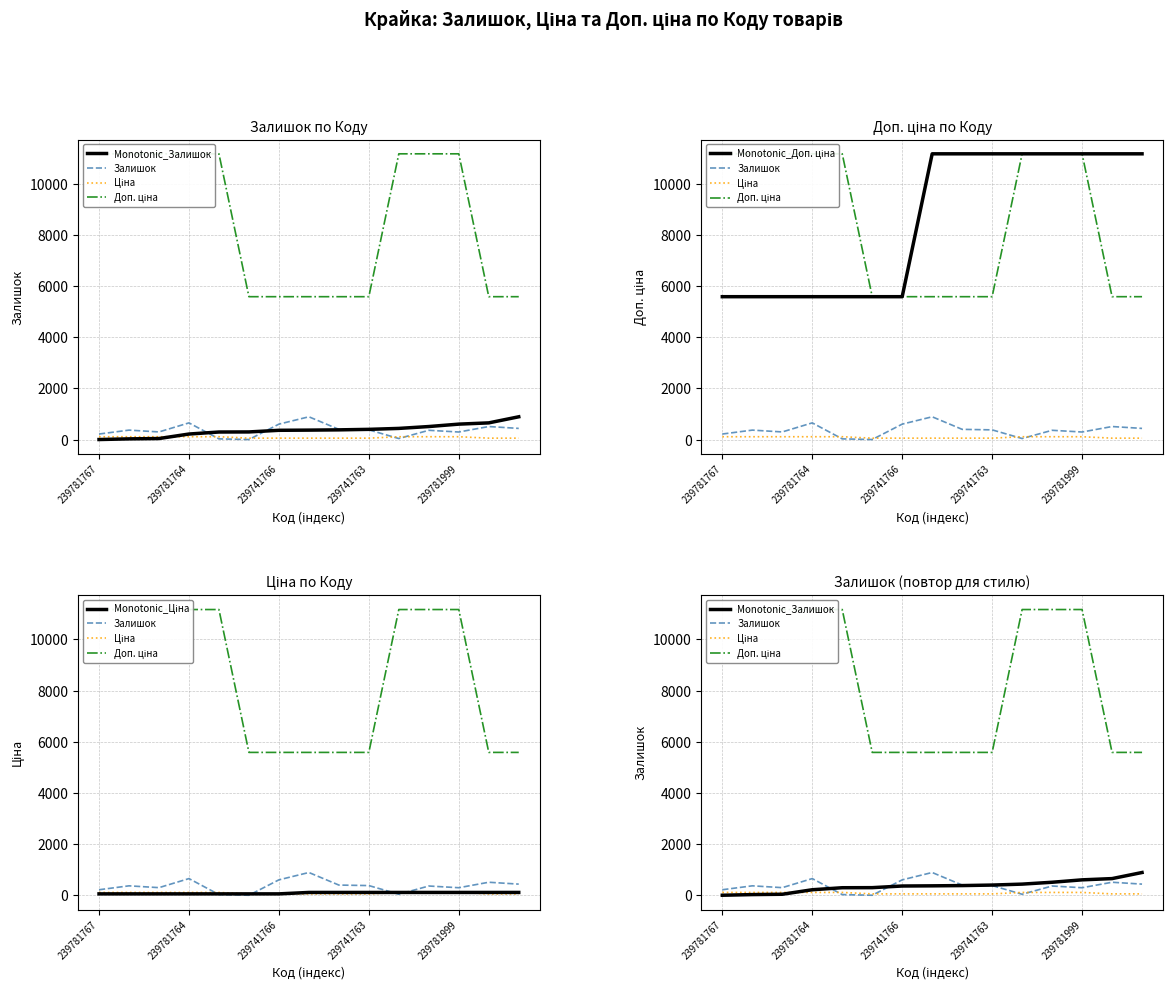

What is the difference between the highest and lowest values at 13?

11113.1